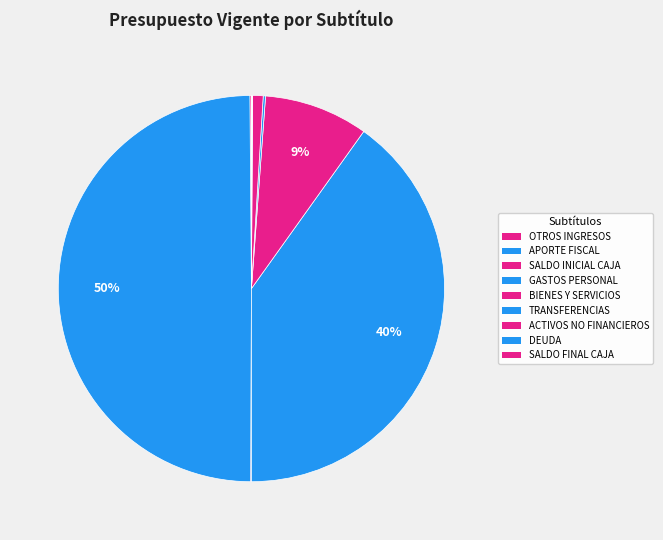

Is there a majority slice in this chart?

No